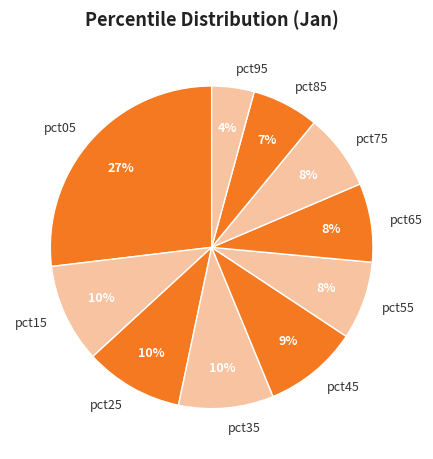

To the nearest percent, what percentage of the pie is pct45?

9%